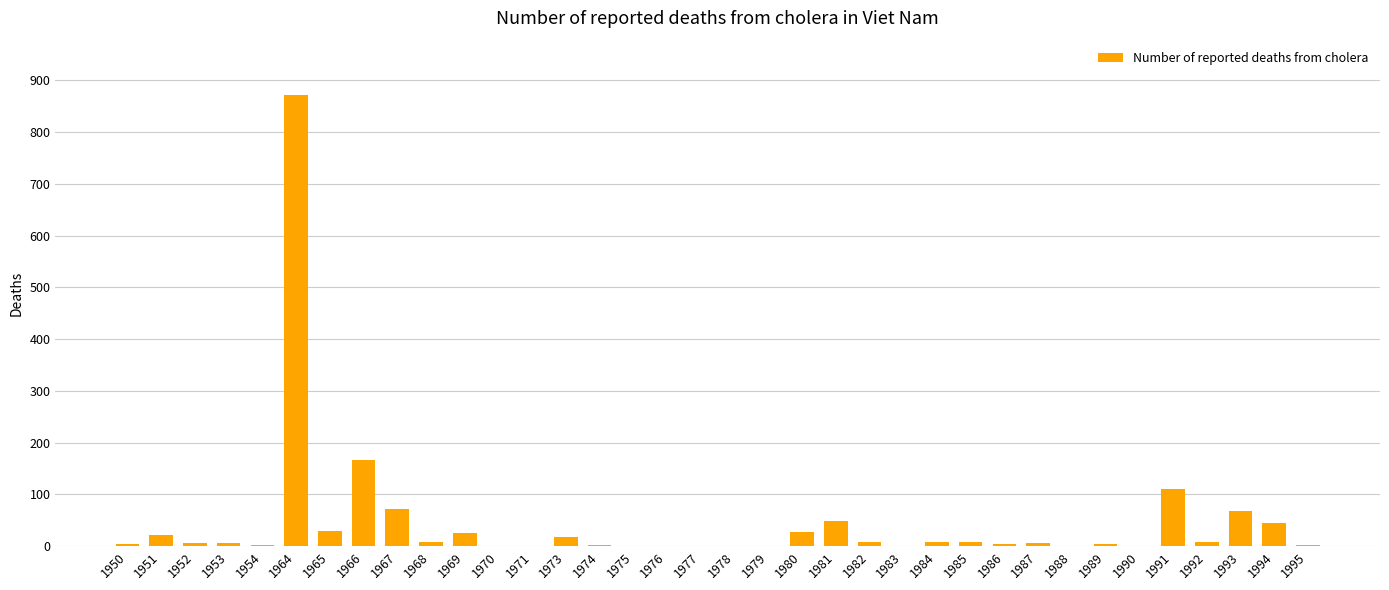

What is the sum of all values?

1589